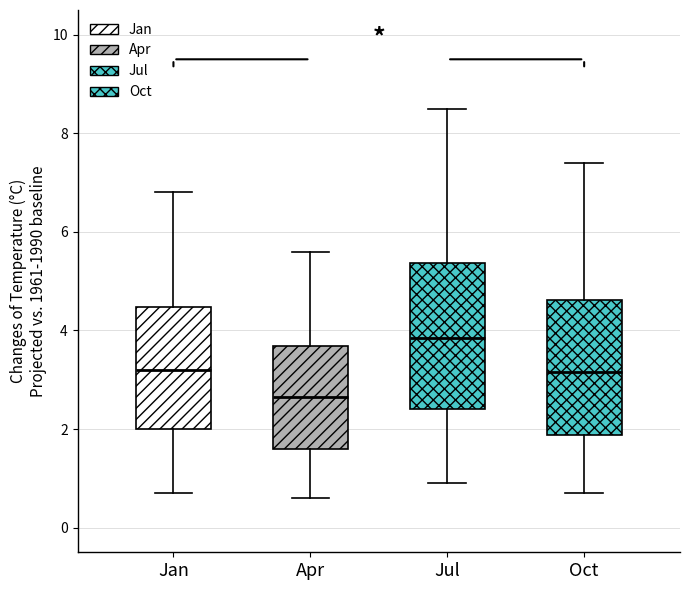

Comparing the boxes themselves (not the whiskers), which one is the tallest?

Jul